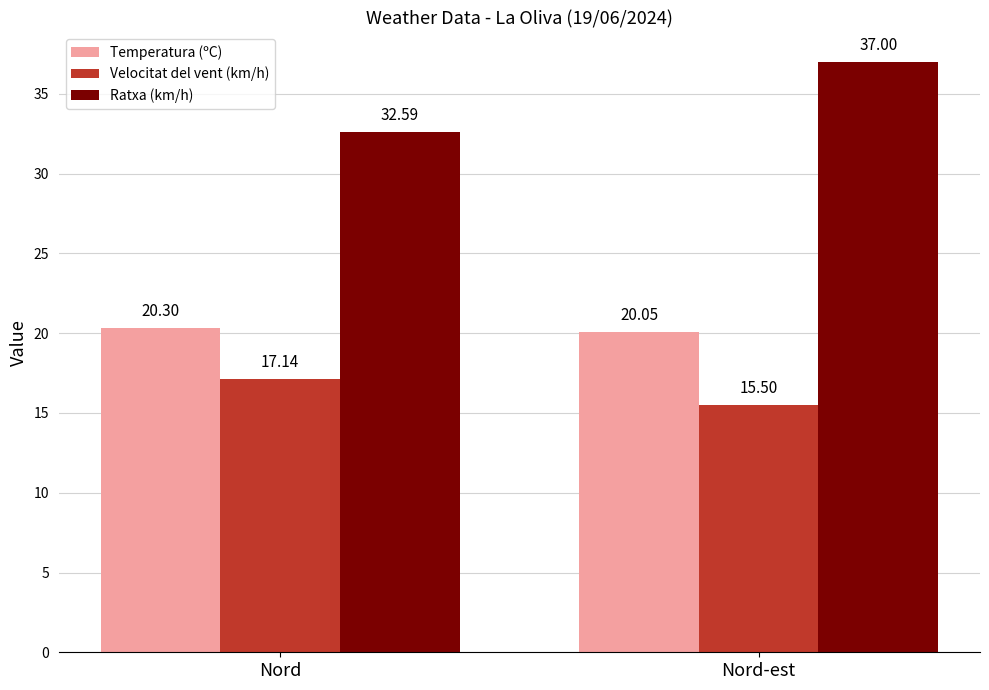

Which series has the widest spread of values?

Ratxa (km/h)